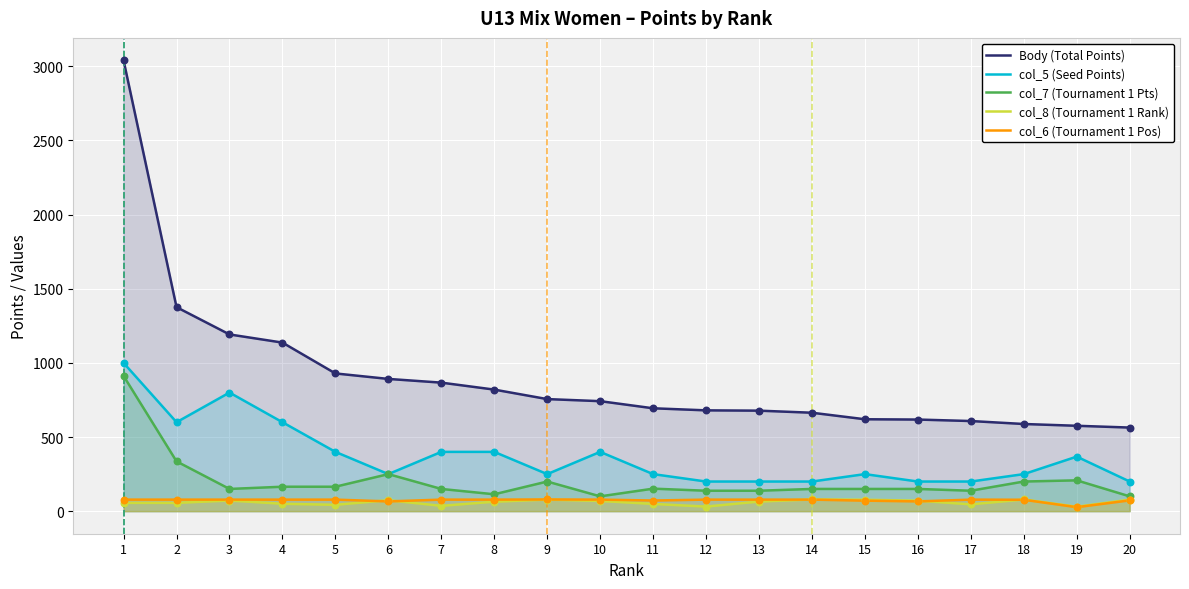

At which category is the sum across all series the highest?

1